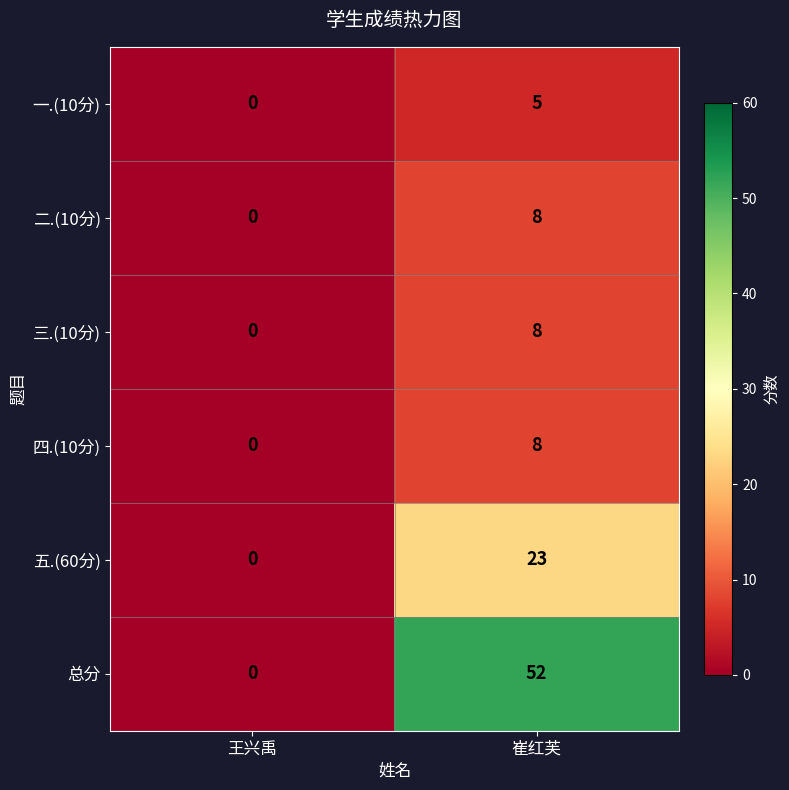

Reading right to left, extract all data points from this chart.

一.(10分): 崔红芙=5	王兴禹=0
二.(10分): 崔红芙=8	王兴禹=0
三.(10分): 崔红芙=8	王兴禹=0
四.(10分): 崔红芙=8	王兴禹=0
五.(60分): 崔红芙=23	王兴禹=0
总分: 崔红芙=52	王兴禹=0